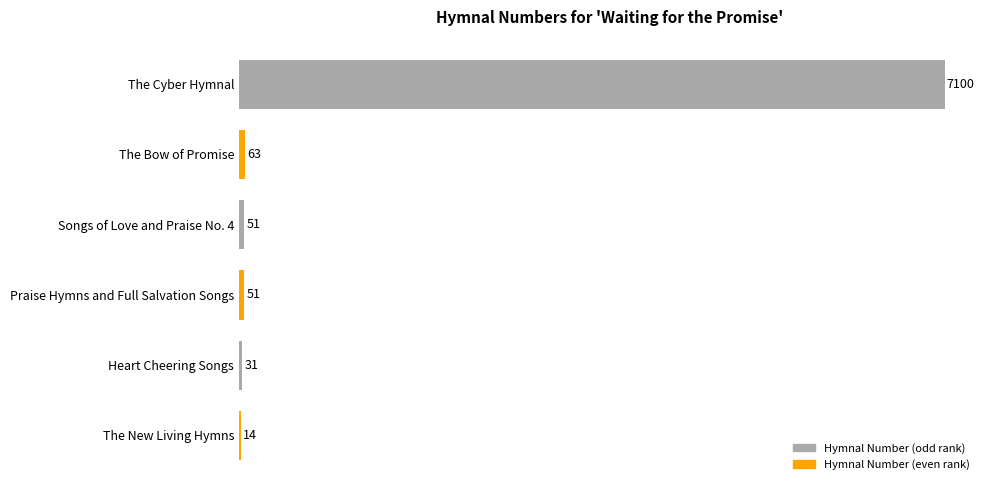

Are the bars horizontal?

Yes